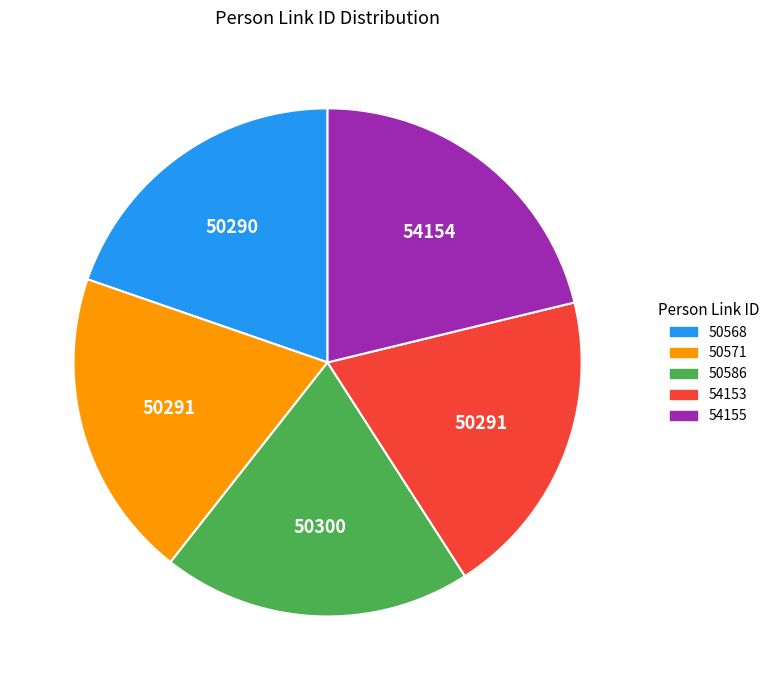

What is the largest slice in the pie chart?

54155